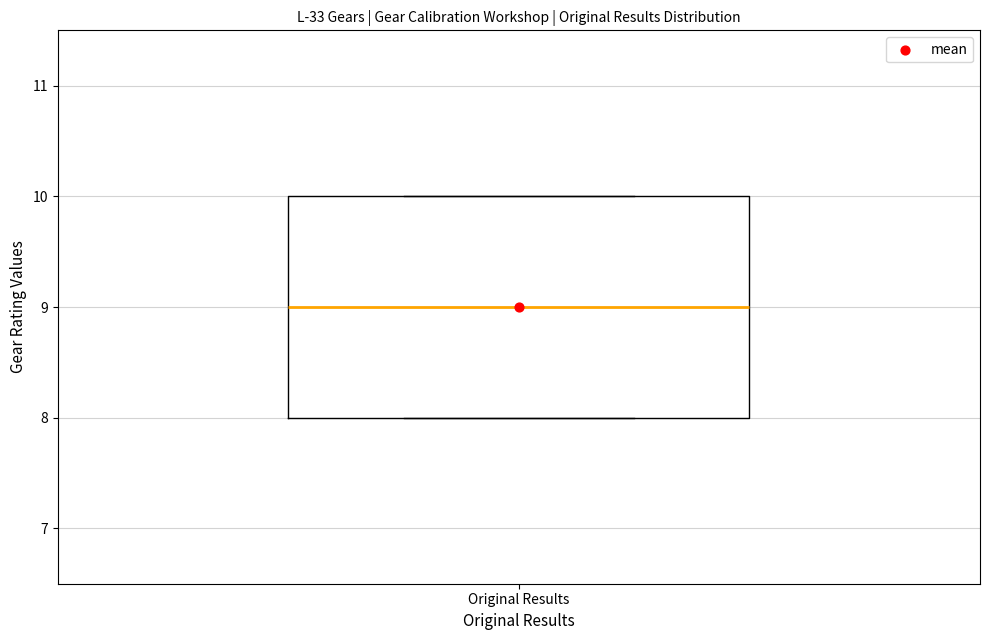

Where is the lower edge of the box for Original Results on the y-axis? The values are not printed on the chart, so give them approximately, as read against the axis.

8